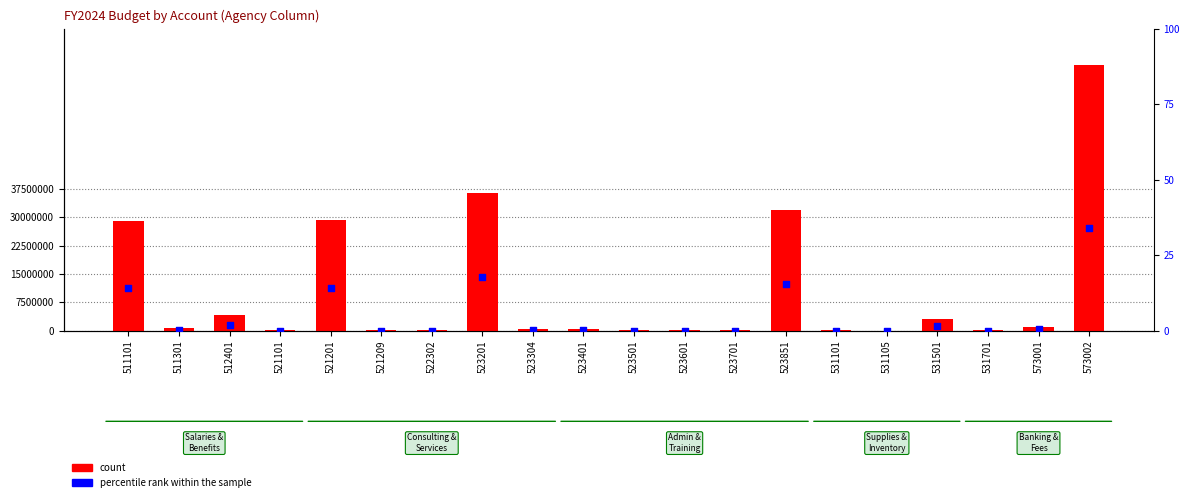

At which category is the sum across all series the highest?

573002